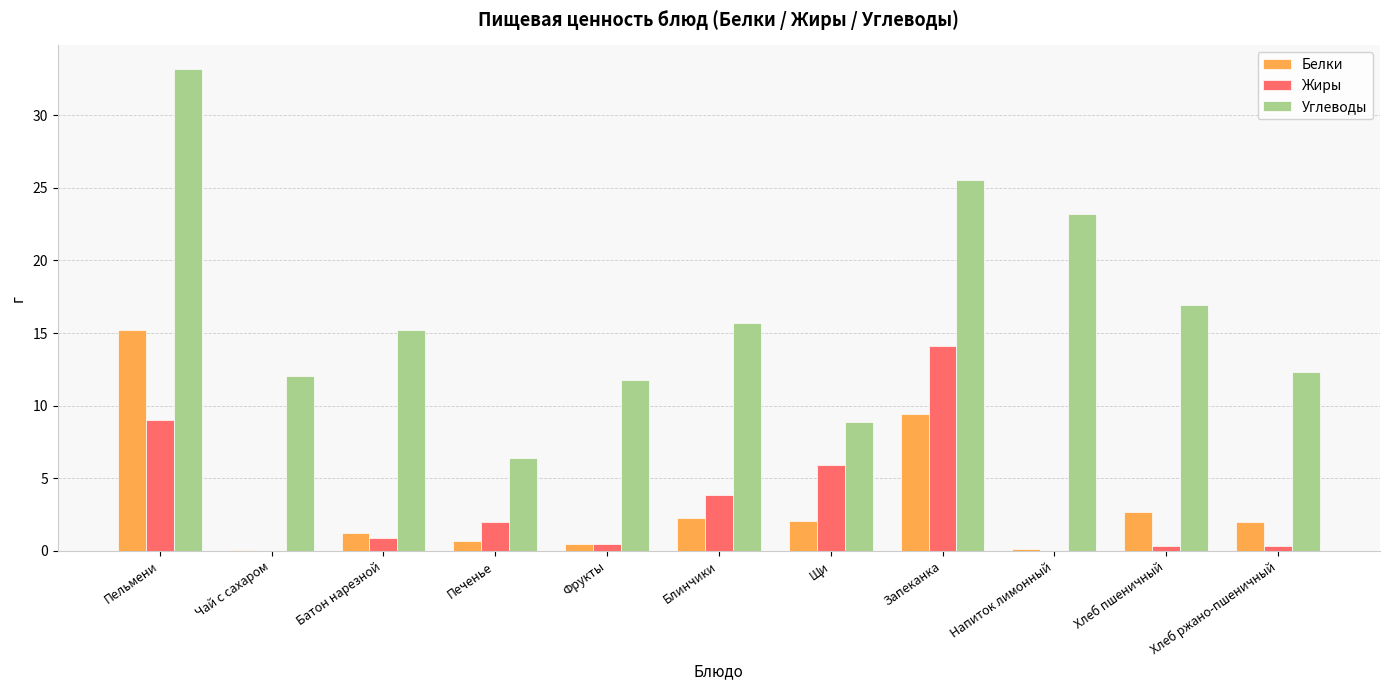

What is the sum of all Жиры values?

36.9